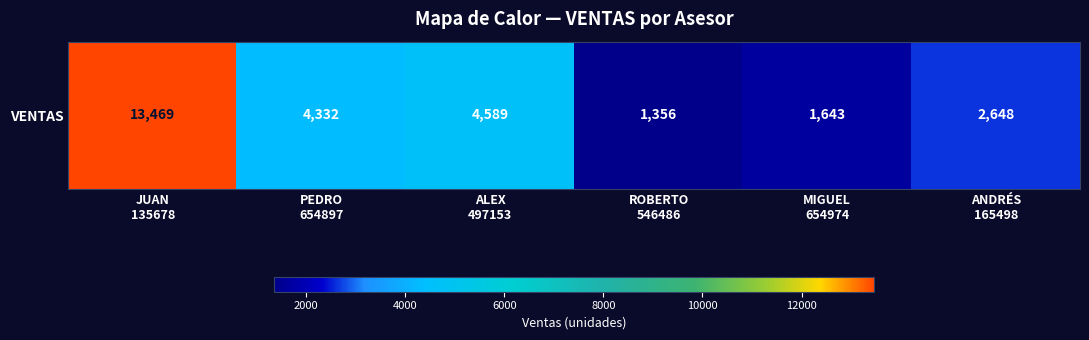

How many data points are above 4332?

2